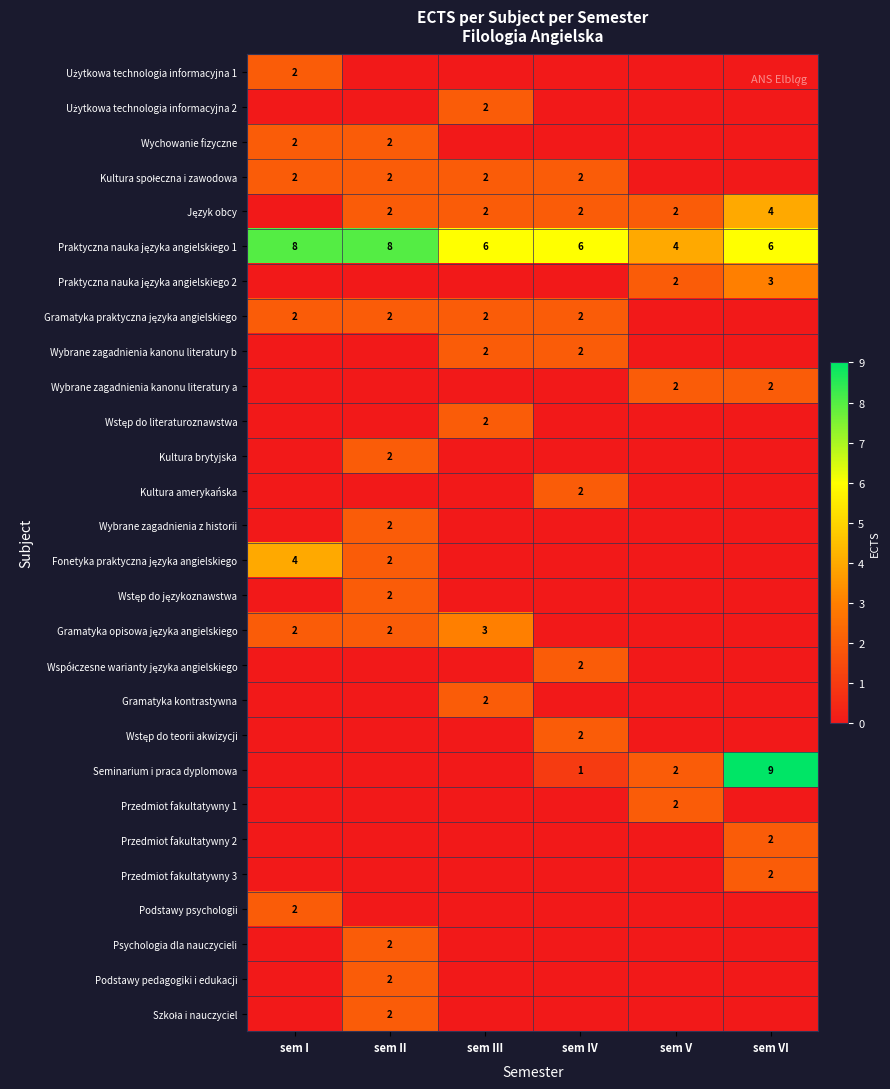

How many categories are shown in the chart?

6